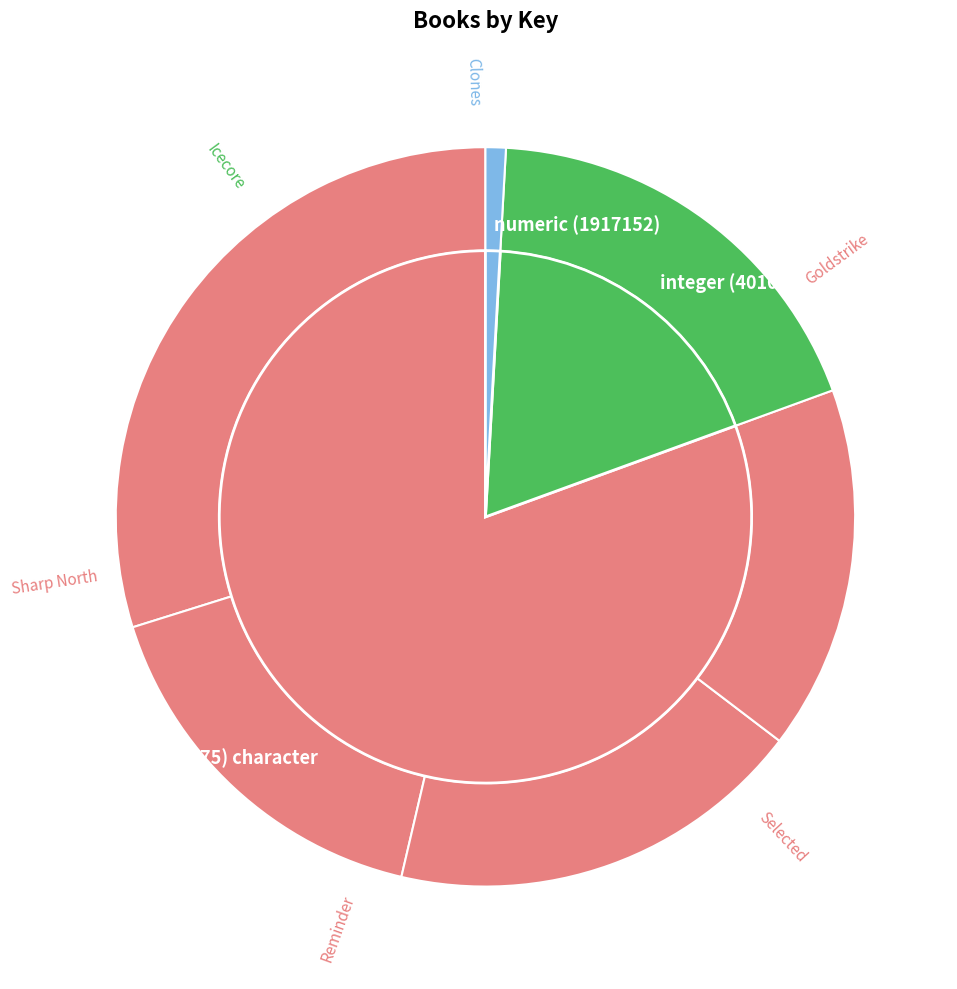

Count the number of slices in the pie.

6